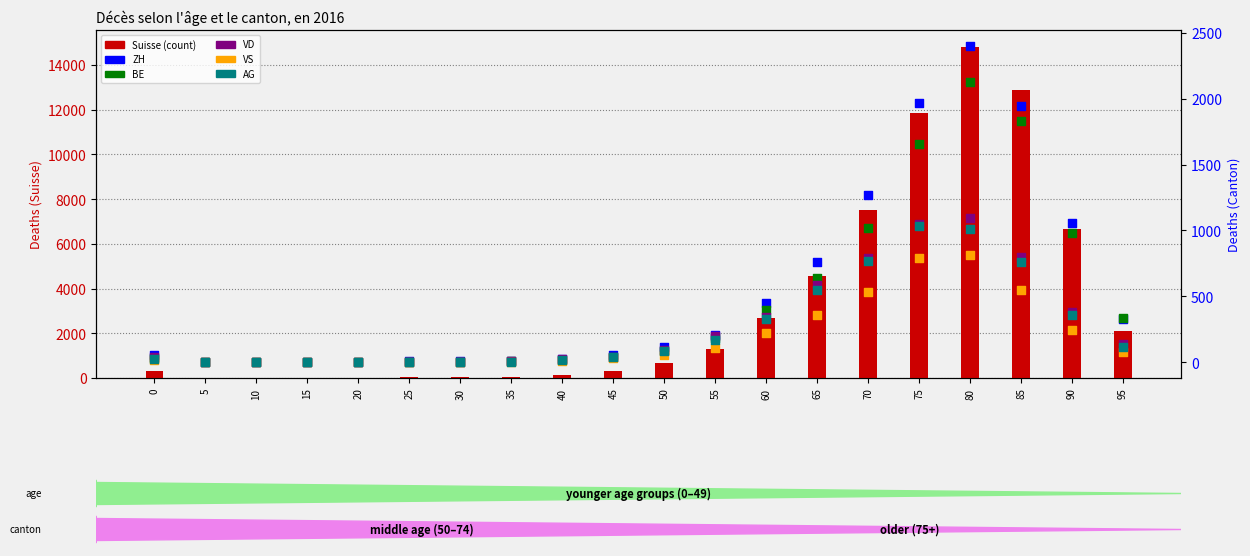

Which series reaches the maximum Y coordinate?

Suisse